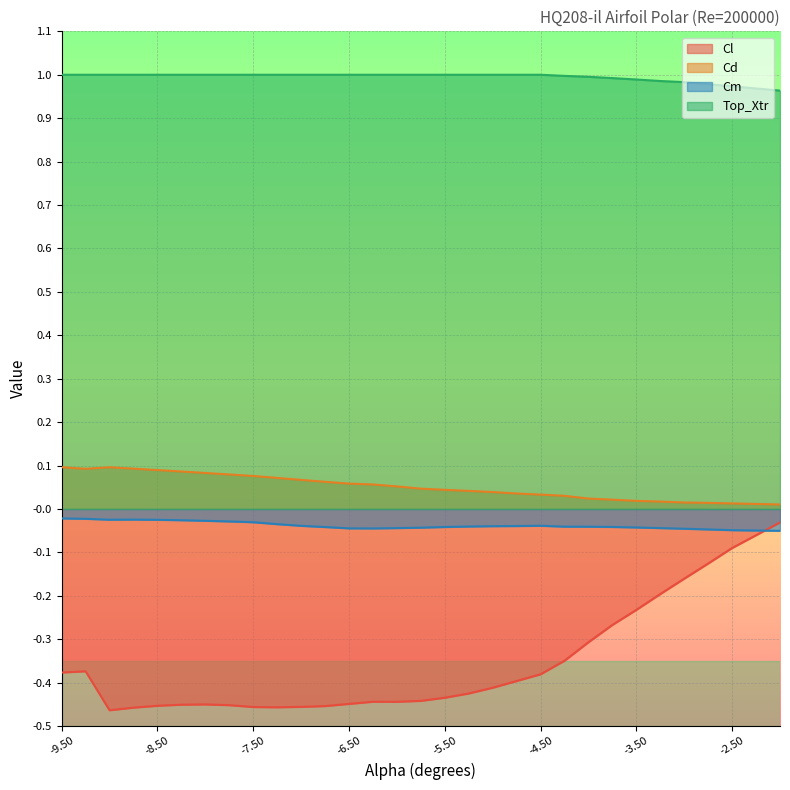

How many lines are shown in the chart?

4